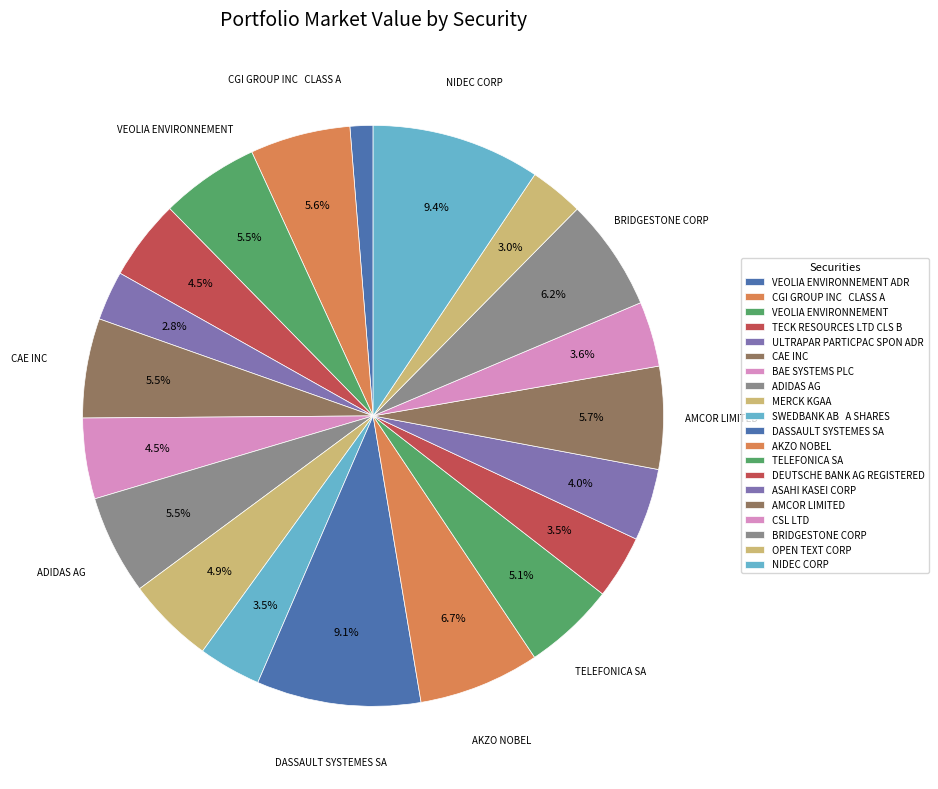

Count the number of slices in the pie.

20